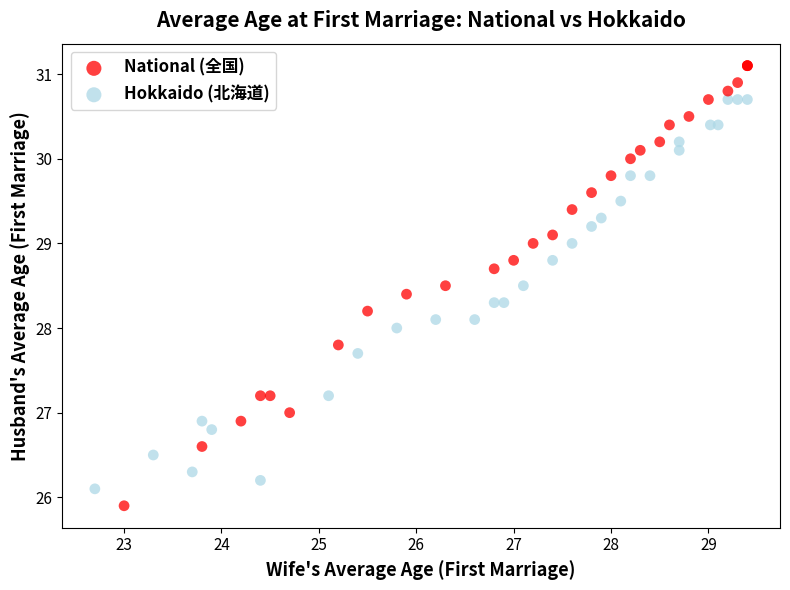

Which series contains the highest Y value?

National (全国)